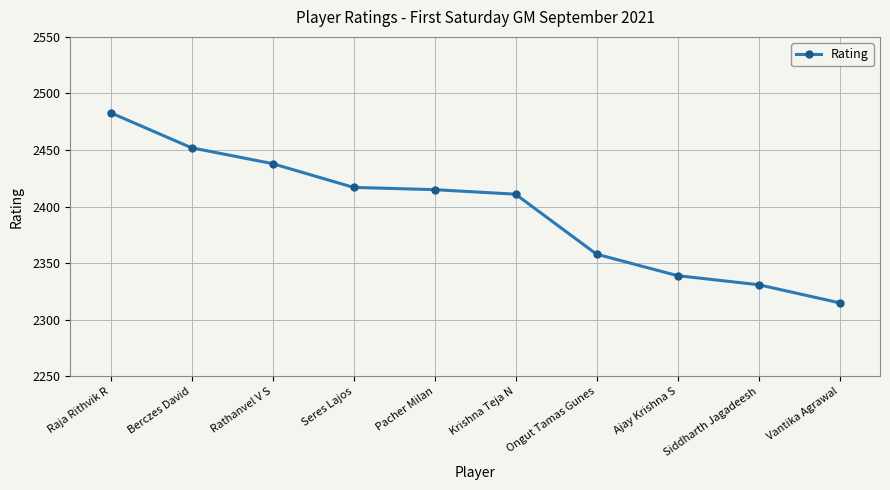

Which category has the lowest value across all series?

Vantika Agrawal